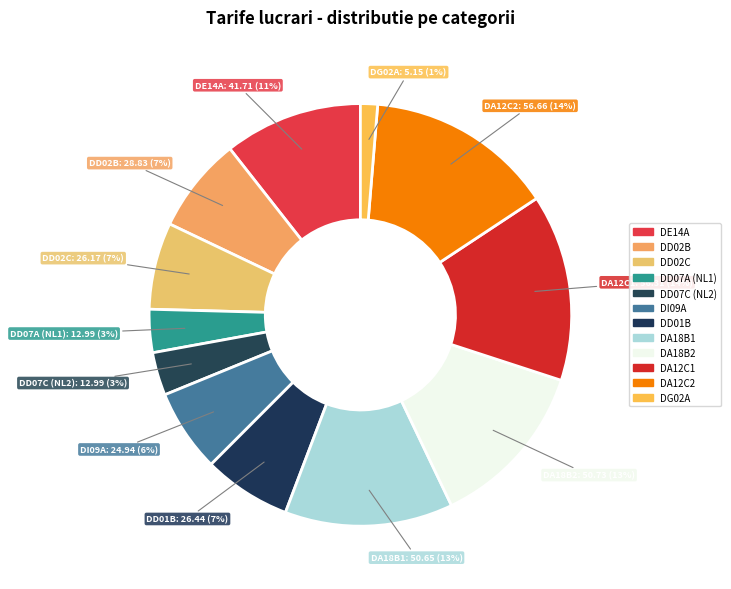

Between DD07A (NL1) and DG02A, which is larger?

DD07A (NL1)